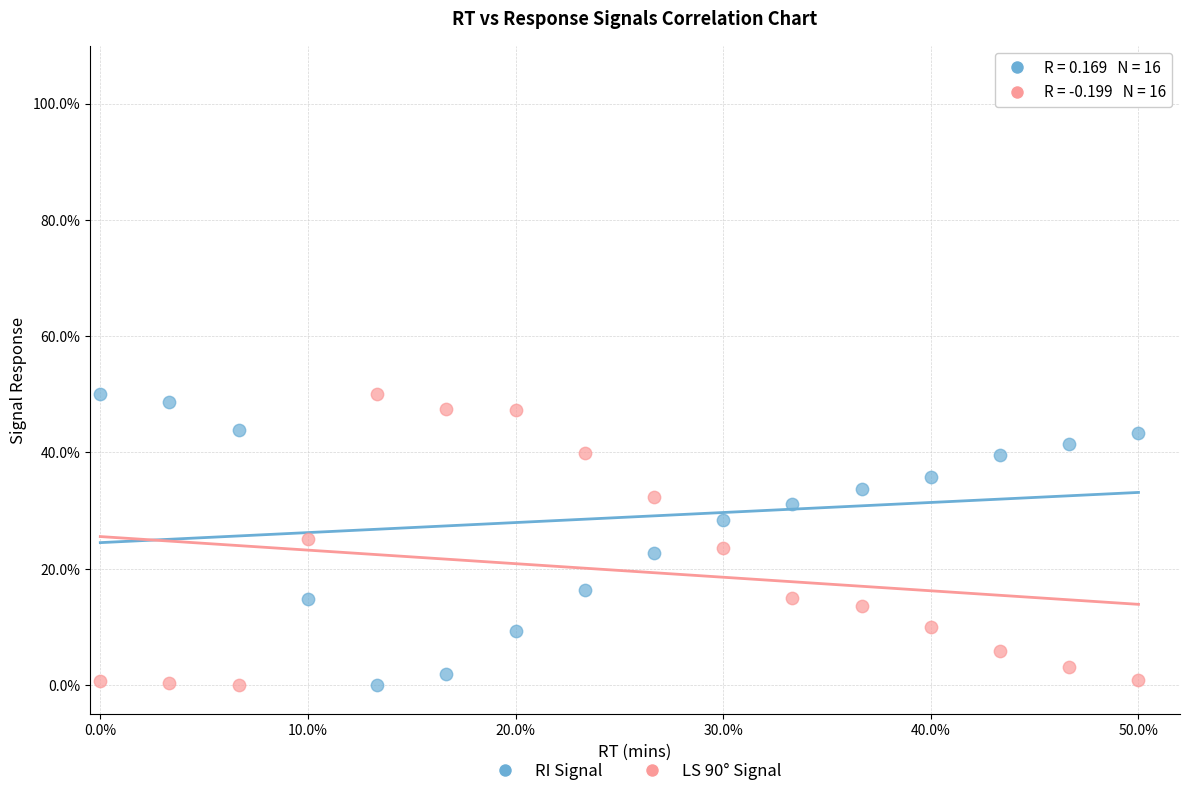

What are all the series names shown in the legend?

RI Signal, LS 90° Signal